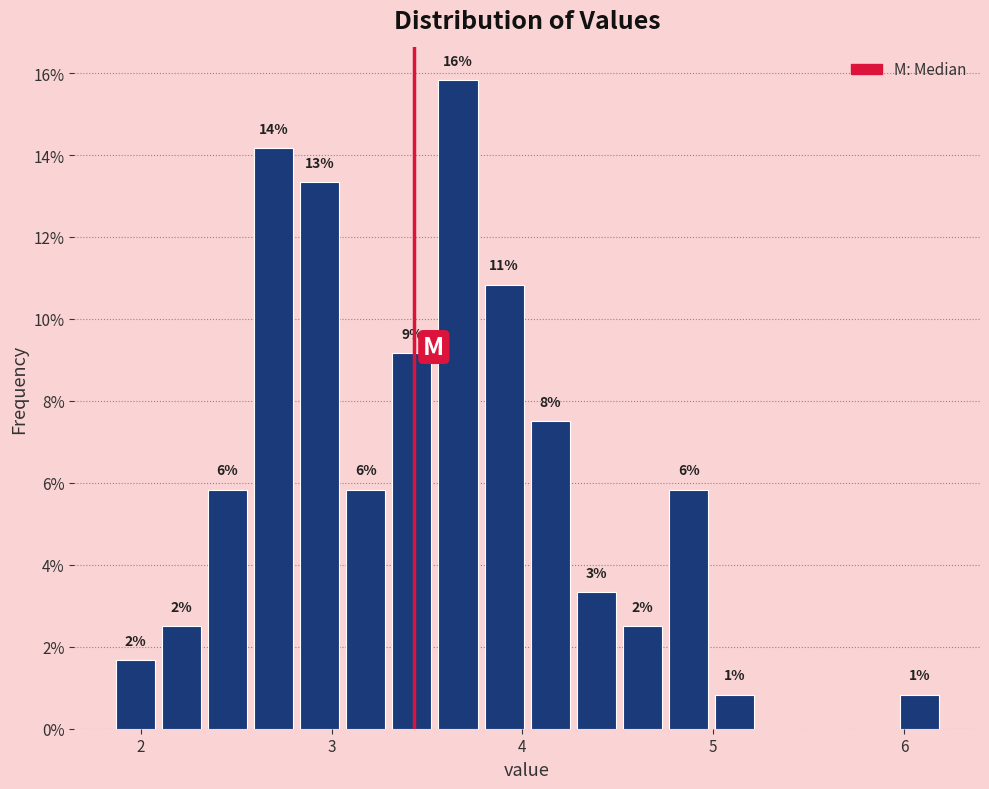

Read against the x-axis, roughly where is the centre of the tallest bar?

3.7